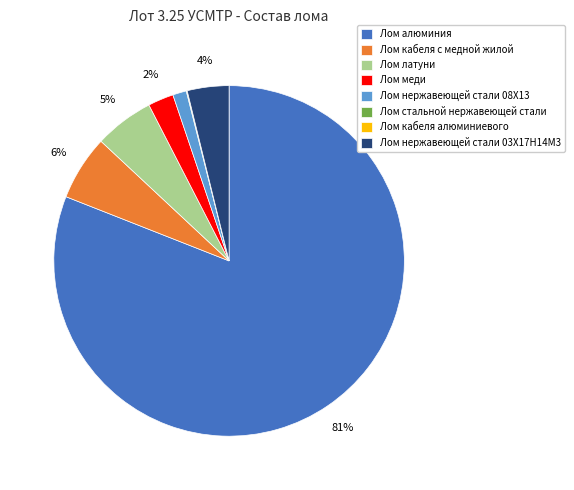

Combined, do Лом алюминия and Лом меди account for over 50%?

Yes